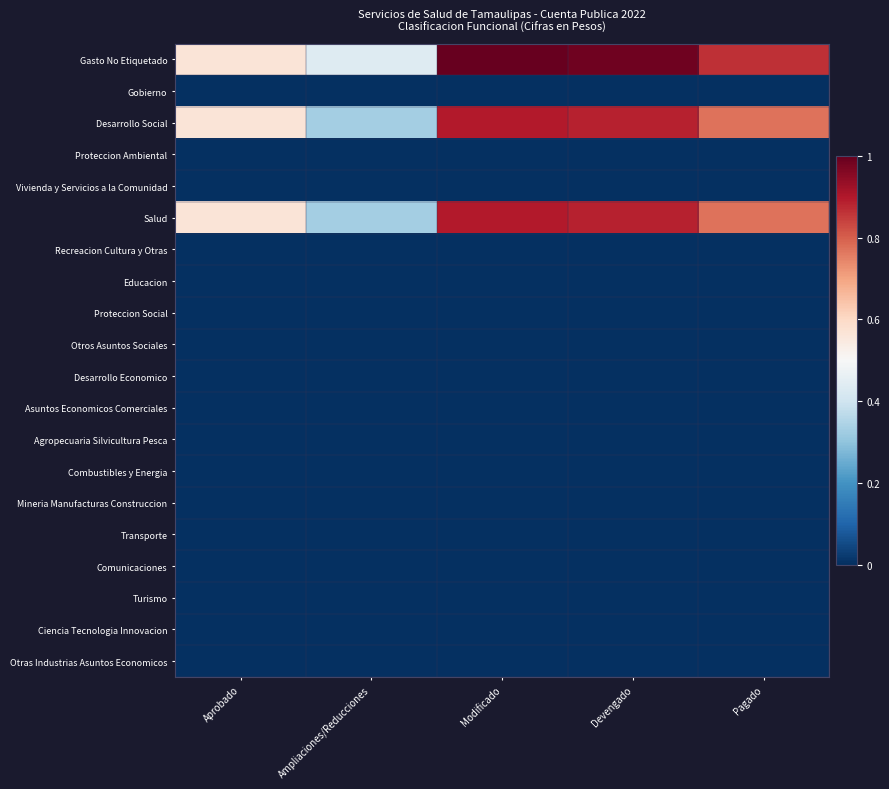

Reading left to right, list all the values displayed in this chart.

Gasto No Etiquetado: Aprobado=0.6	Ampliaciones/Reducciones=0.4	Modificado=1.0	Devengado=1.0	Pagado=0.9
Gobierno: Aprobado=0.0	Ampliaciones/Reducciones=0.0	Modificado=0.0	Devengado=0.0	Pagado=0.0
Desarrollo Social: Aprobado=0.6	Ampliaciones/Reducciones=0.3	Modificado=0.9	Devengado=0.9	Pagado=0.8
Proteccion Ambiental: Aprobado=0.0	Ampliaciones/Reducciones=0.0	Modificado=0.0	Devengado=0.0	Pagado=0.0
Vivienda y Servicios a la Comunidad: Aprobado=0.0	Ampliaciones/Reducciones=0.0	Modificado=0.0	Devengado=0.0	Pagado=0.0
Salud: Aprobado=0.6	Ampliaciones/Reducciones=0.3	Modificado=0.9	Devengado=0.9	Pagado=0.8
Recreacion Cultura y Otras: Aprobado=0.0	Ampliaciones/Reducciones=0.0	Modificado=0.0	Devengado=0.0	Pagado=0.0
Educacion: Aprobado=0.0	Ampliaciones/Reducciones=0.0	Modificado=0.0	Devengado=0.0	Pagado=0.0
Proteccion Social: Aprobado=0.0	Ampliaciones/Reducciones=0.0	Modificado=0.0	Devengado=0.0	Pagado=0.0
Otros Asuntos Sociales: Aprobado=0.0	Ampliaciones/Reducciones=0.0	Modificado=0.0	Devengado=0.0	Pagado=0.0
Desarrollo Economico: Aprobado=0.0	Ampliaciones/Reducciones=0.0	Modificado=0.0	Devengado=0.0	Pagado=0.0
Asuntos Economicos Comerciales: Aprobado=0.0	Ampliaciones/Reducciones=0.0	Modificado=0.0	Devengado=0.0	Pagado=0.0
Agropecuaria Silvicultura Pesca: Aprobado=0.0	Ampliaciones/Reducciones=0.0	Modificado=0.0	Devengado=0.0	Pagado=0.0
Combustibles y Energia: Aprobado=0.0	Ampliaciones/Reducciones=0.0	Modificado=0.0	Devengado=0.0	Pagado=0.0
Mineria Manufacturas Construccion: Aprobado=0.0	Ampliaciones/Reducciones=0.0	Modificado=0.0	Devengado=0.0	Pagado=0.0
Transporte: Aprobado=0.0	Ampliaciones/Reducciones=0.0	Modificado=0.0	Devengado=0.0	Pagado=0.0
Comunicaciones: Aprobado=0.0	Ampliaciones/Reducciones=0.0	Modificado=0.0	Devengado=0.0	Pagado=0.0
Turismo: Aprobado=0.0	Ampliaciones/Reducciones=0.0	Modificado=0.0	Devengado=0.0	Pagado=0.0
Ciencia Tecnologia Innovacion: Aprobado=0.0	Ampliaciones/Reducciones=0.0	Modificado=0.0	Devengado=0.0	Pagado=0.0
Otras Industrias Asuntos Economicos: Aprobado=0.0	Ampliaciones/Reducciones=0.0	Modificado=0.0	Devengado=0.0	Pagado=0.0